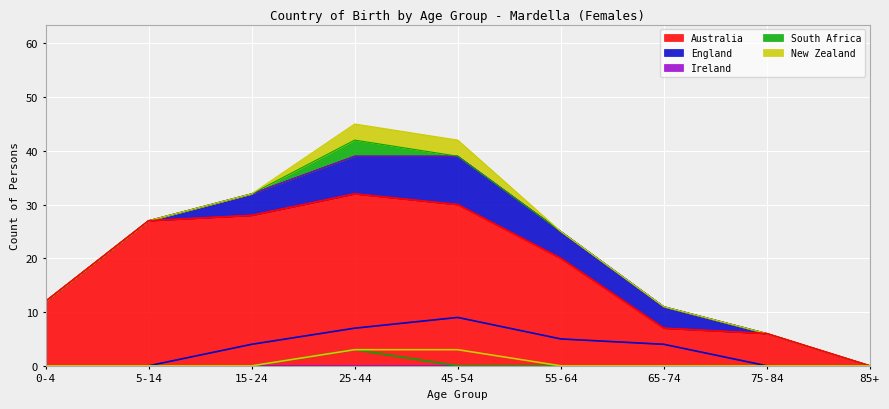

How many New Zealand values are between 0 and 1?

7